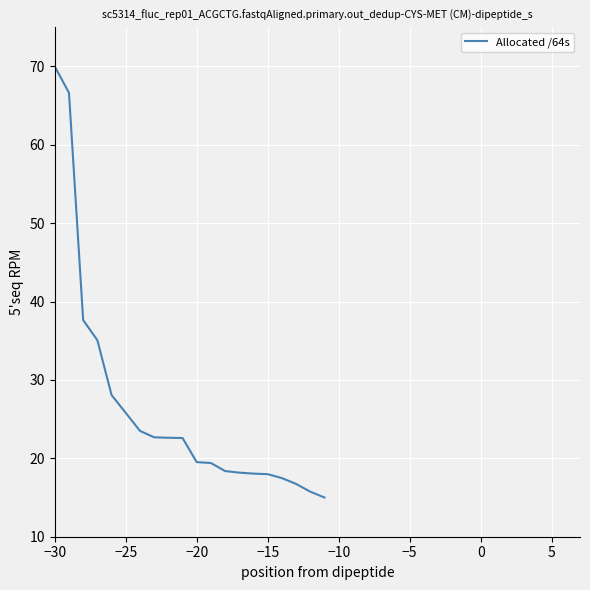

How many distinct data groups are displayed?

1